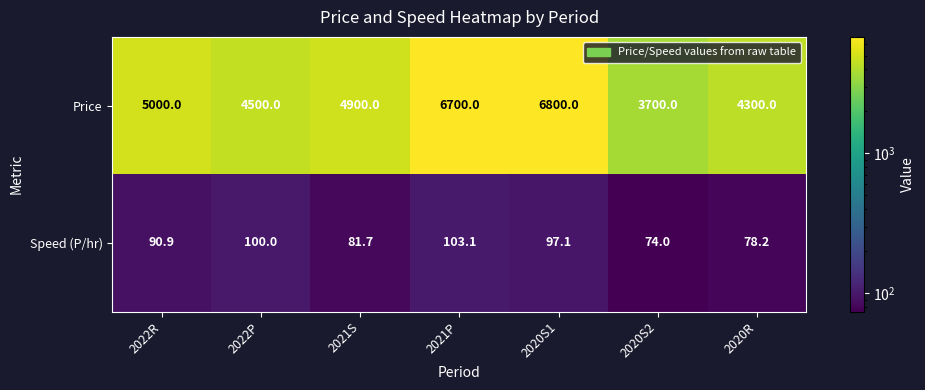

List the series in order of their peak value, lowest first.

Speed (P/hr), Price